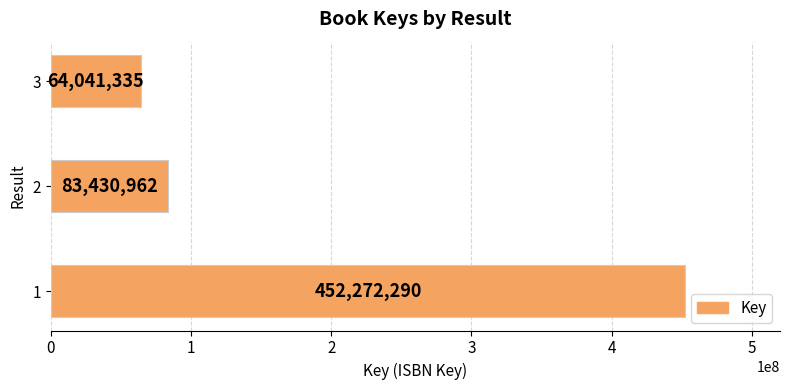

What is the average value?

199914862